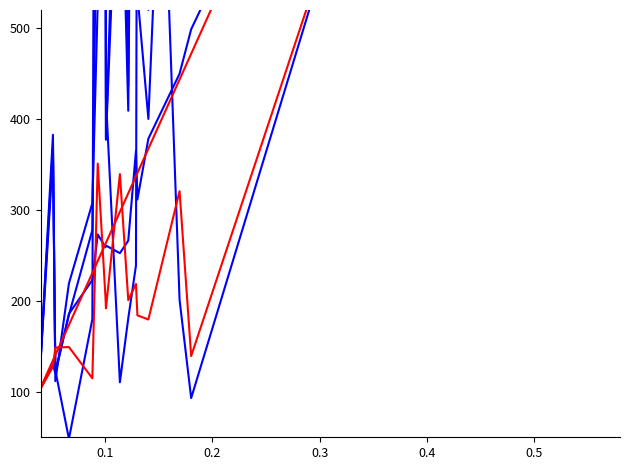

How many data points in col_3 (indiv entrepreneurs) are above 191?

9